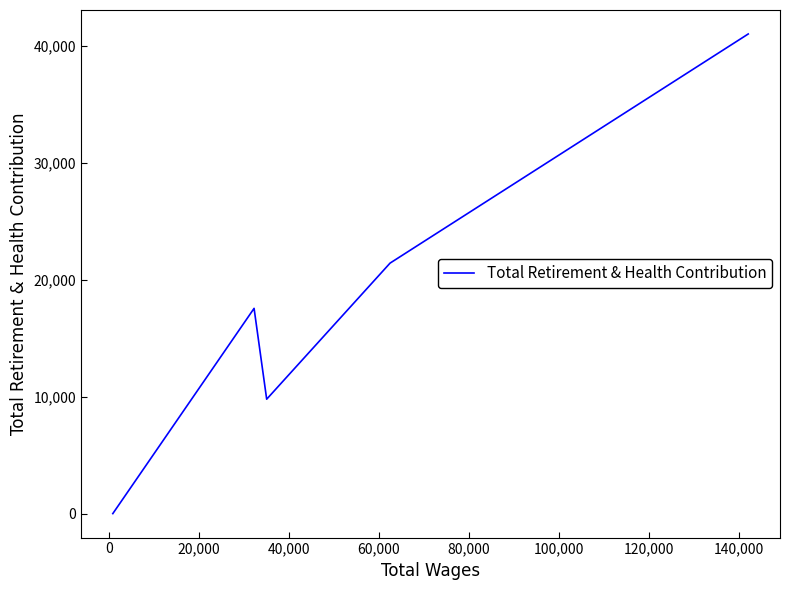

How many interior local valleys (lower than both neighbors) does the data have?

1